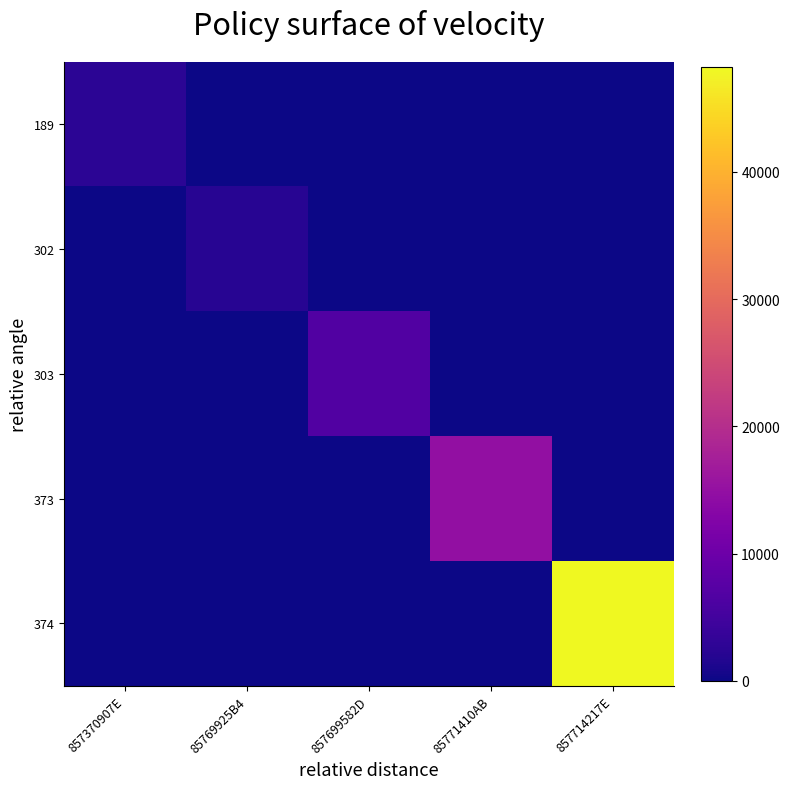

Reading left to right, what are all the values shown in this chart?

189: 857370907E=2544	85769925B4=0	857699582D=0	85771410AB=0	857714217E=0
302: 857370907E=0	85769925B4=2100	857699582D=0	85771410AB=0	857714217E=0
303: 857370907E=0	85769925B4=0	857699582D=6600	85771410AB=0	857714217E=0
373: 857370907E=0	85769925B4=0	857699582D=0	85771410AB=14760	857714217E=0
374: 857370907E=0	85769925B4=0	857699582D=0	85771410AB=0	857714217E=48240